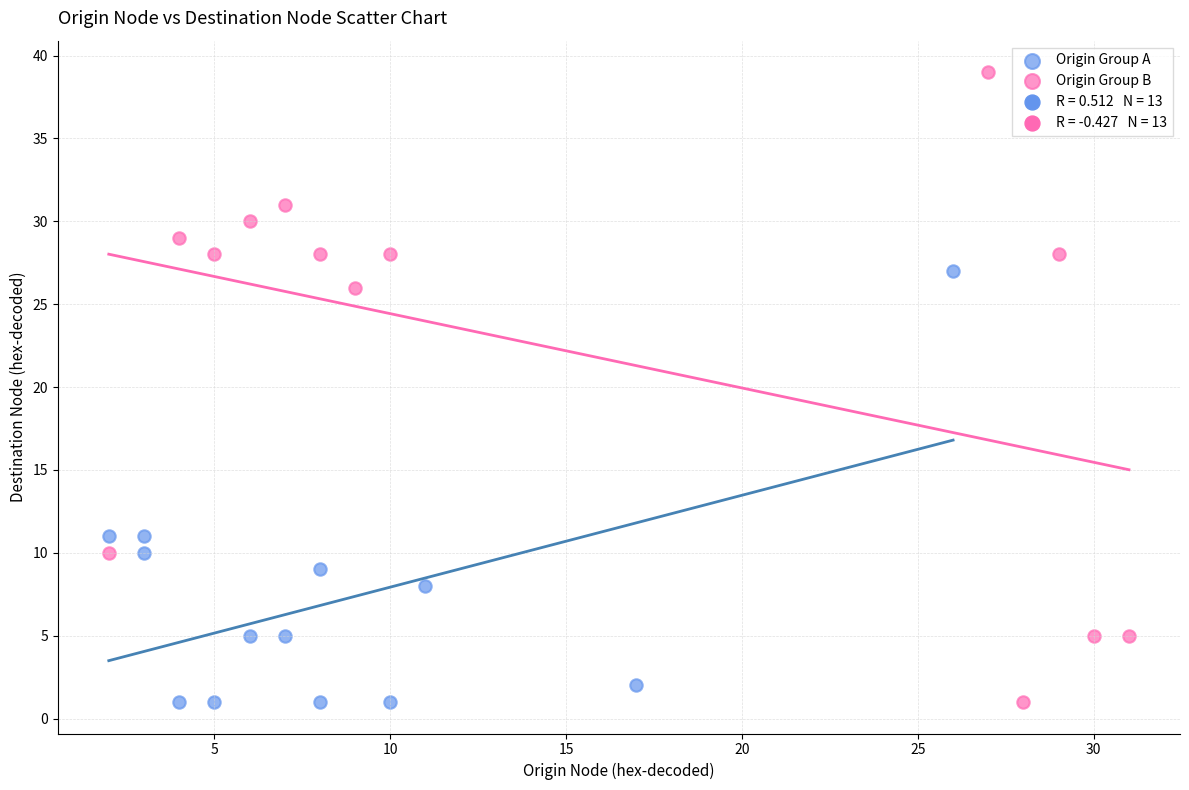

Which series has the largest Y range (max minus min)?

Origin Group B